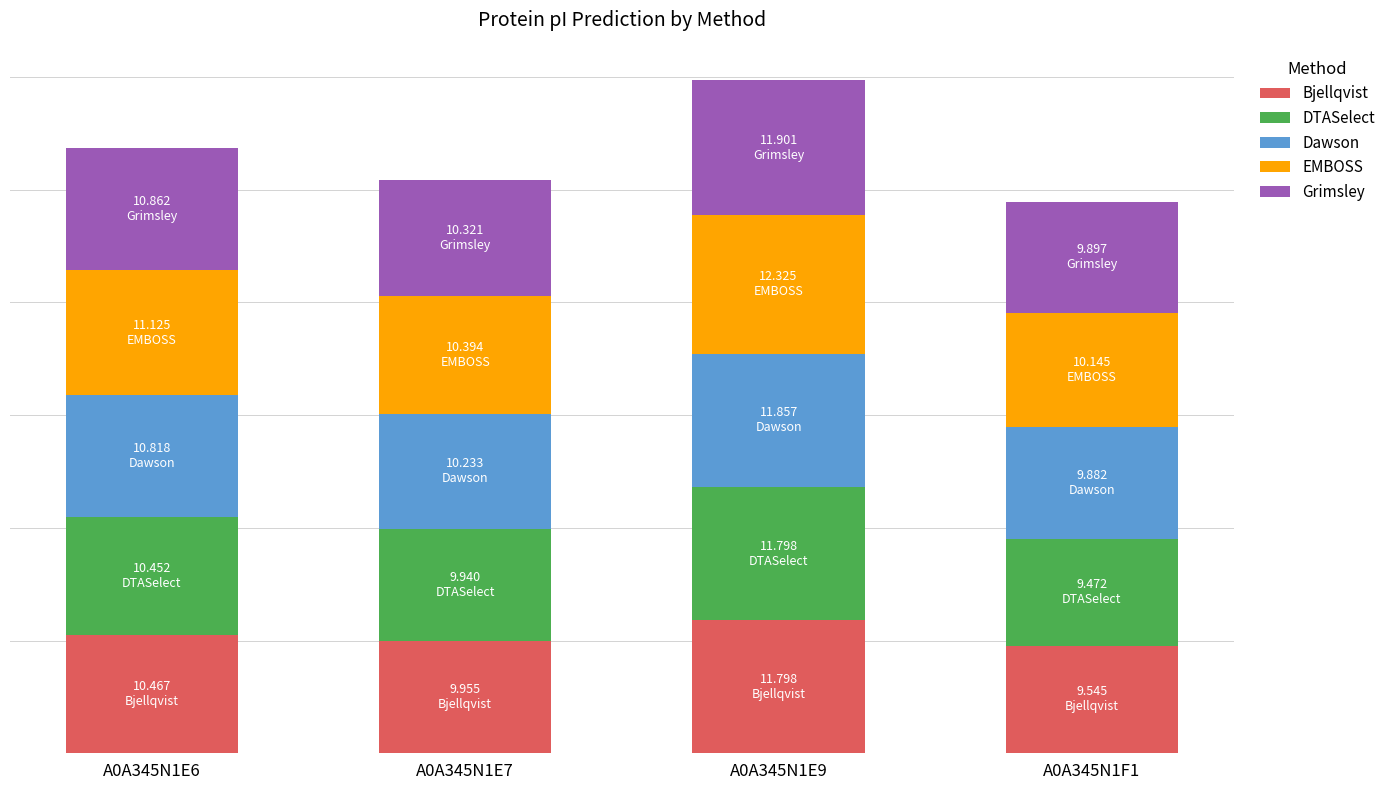

What is the difference between the Grimsley values at A0A345N1E9 and A0A345N1F1?

2.0